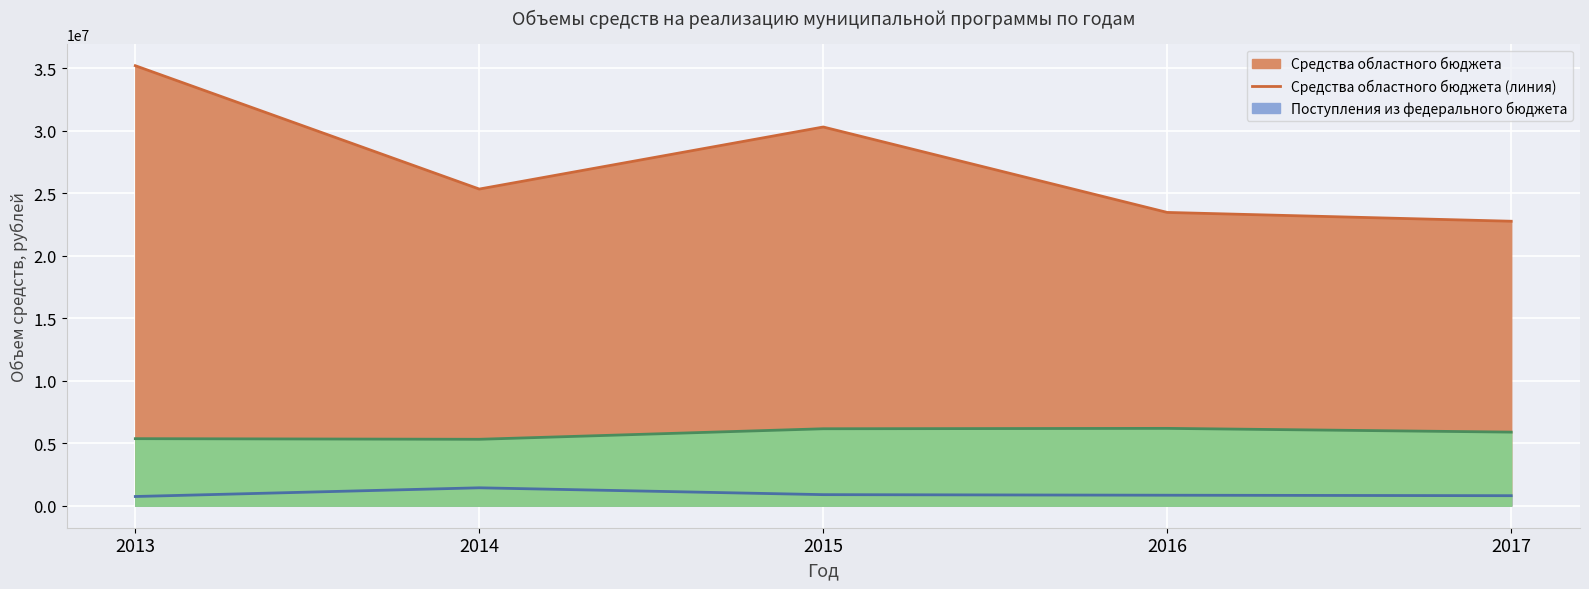

What is the highest value of the Средства районного бюджета (линия) series?

6185210.0